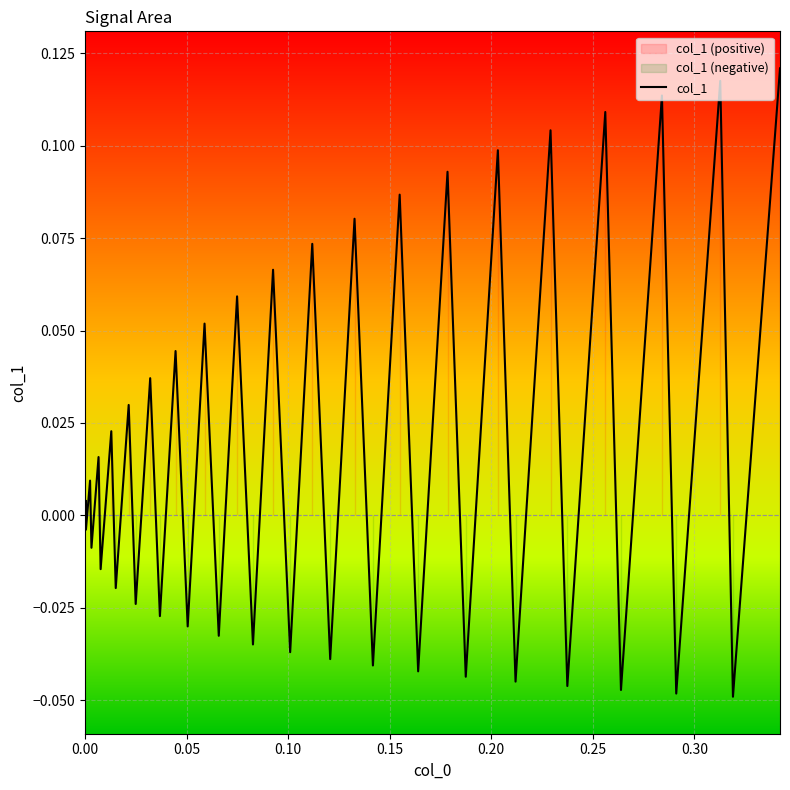

True or false: the data has more than 2 interior local peaks.

True